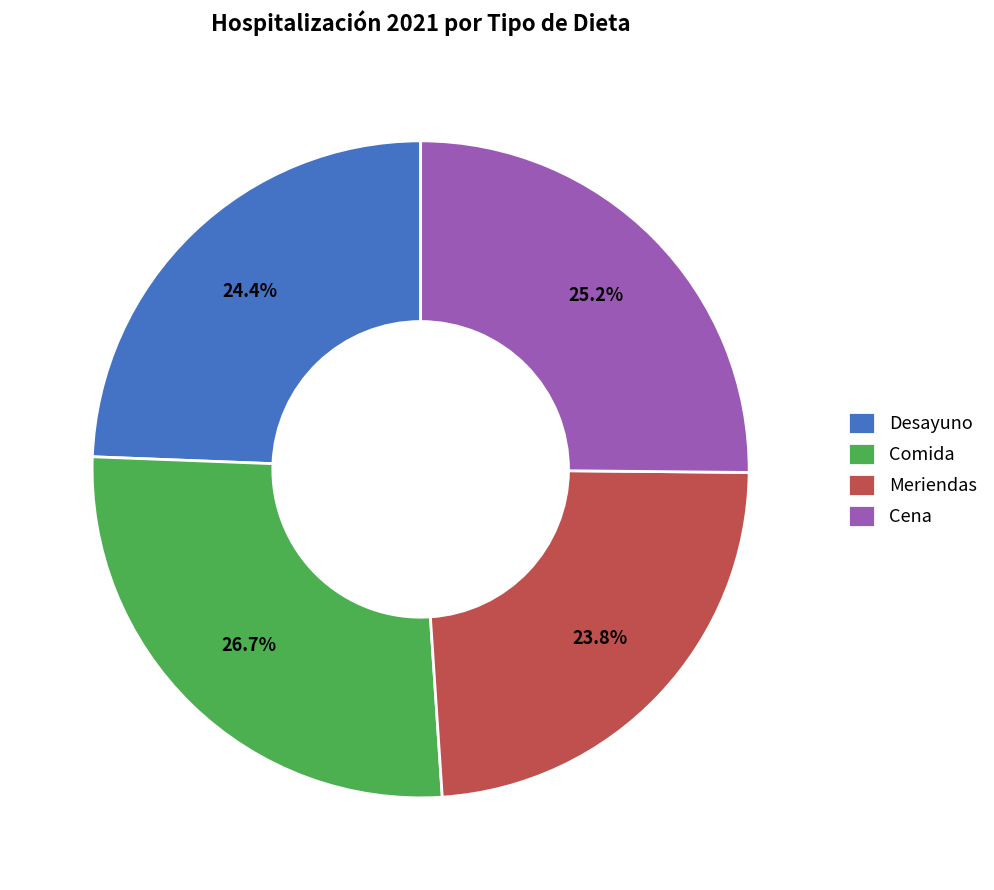

Does Cena account for over 50% of the chart?

No